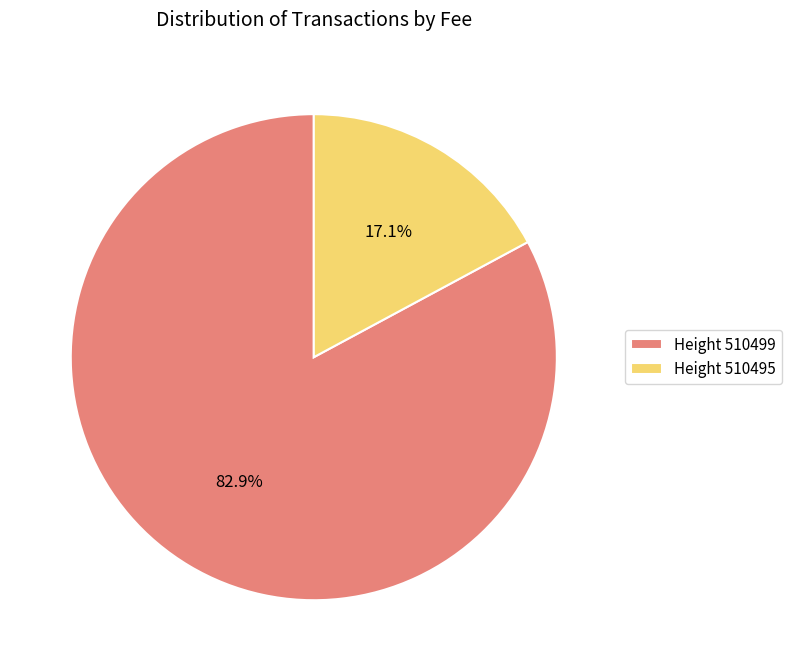

Between Height 510495 and Height 510499, which is larger?

Height 510499